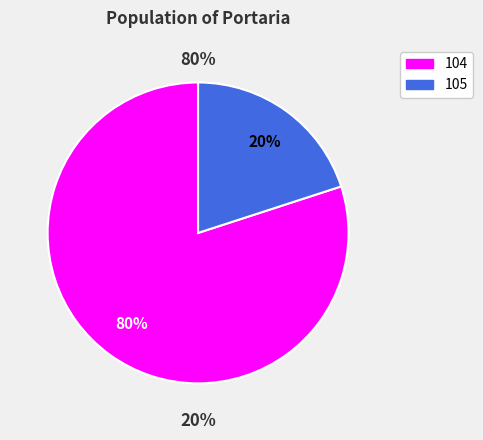

Which slice represents more than half of the pie?

104